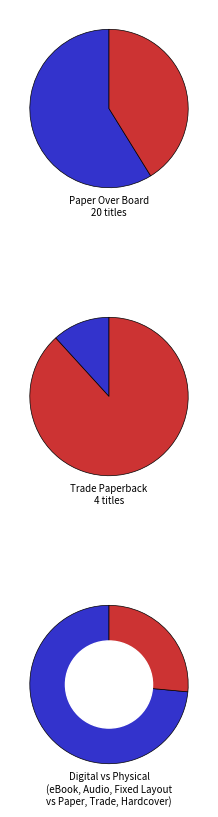

Is it true that Hardcover is 15% of the pie?

False